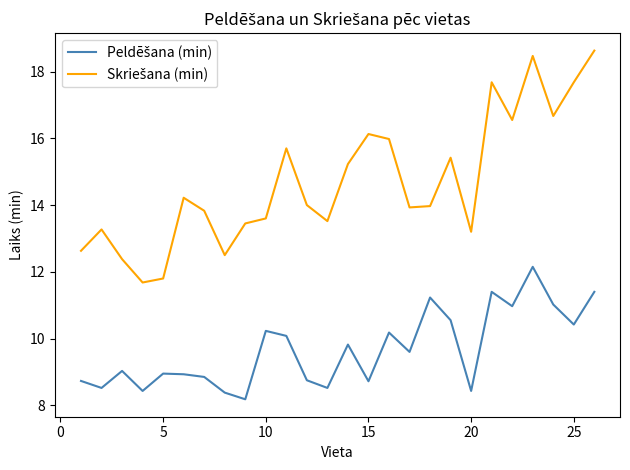

What is the maximum value shown in the chart?

18.6